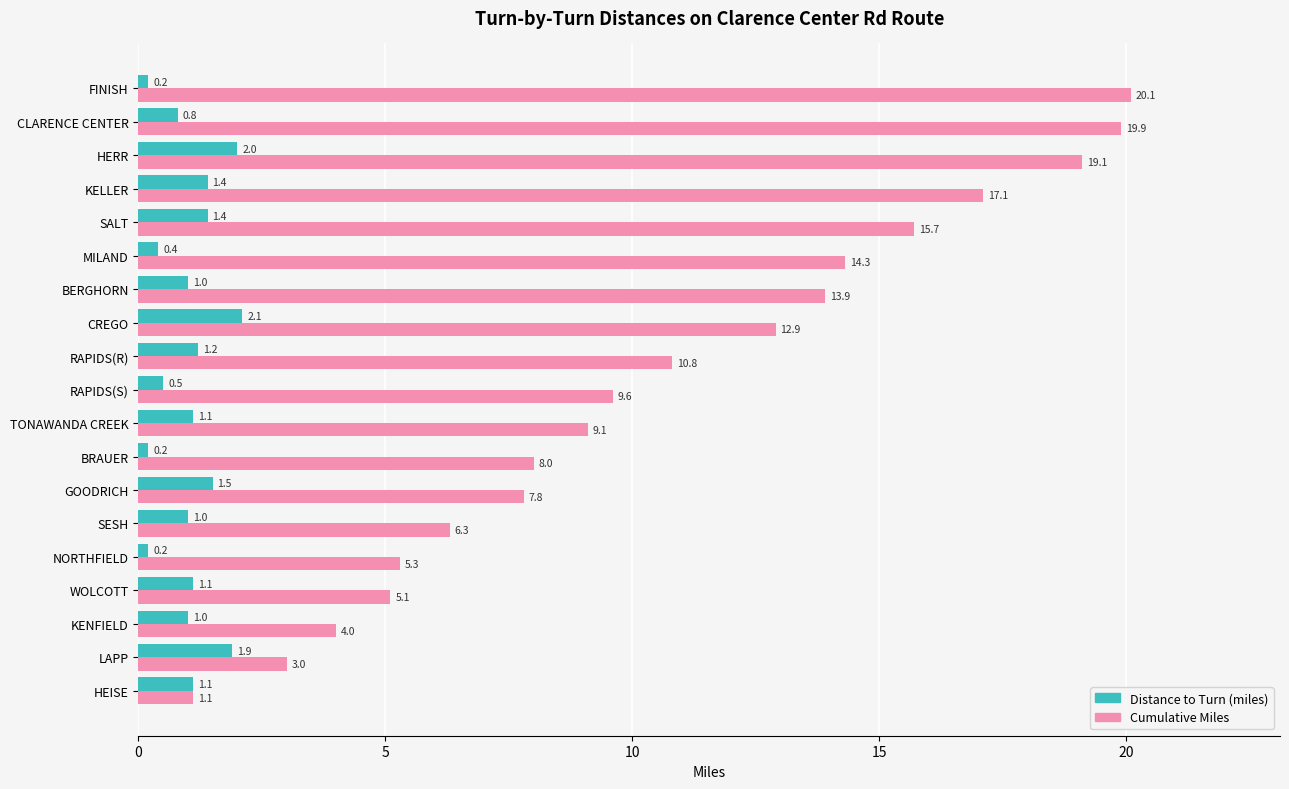

Between LAPP and CREGO, which series saw the biggest shift?

Cumulative Miles